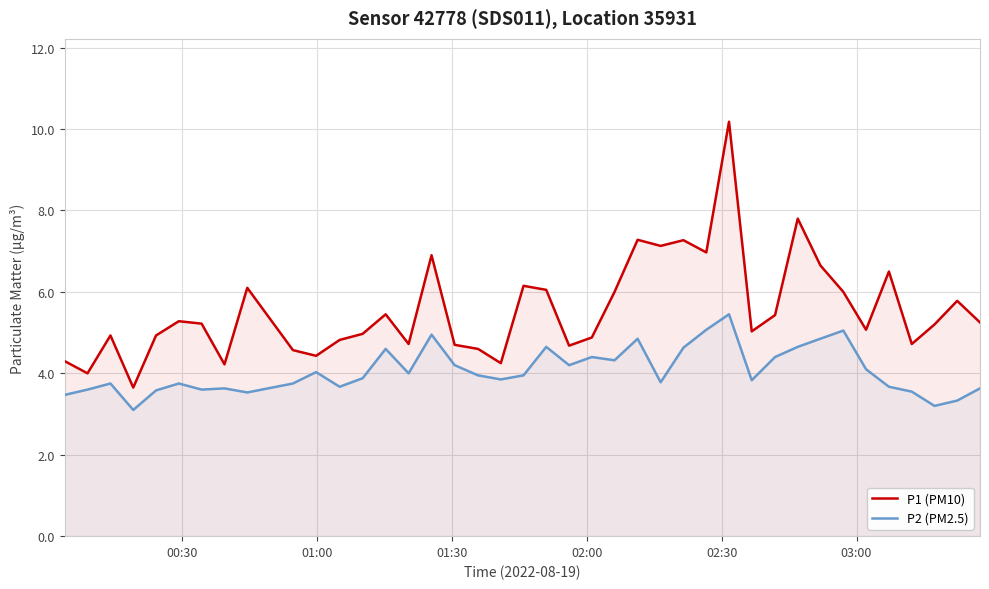

True or false: P2 (PM2.5) and P1 (PM10) intersect in this chart.

False